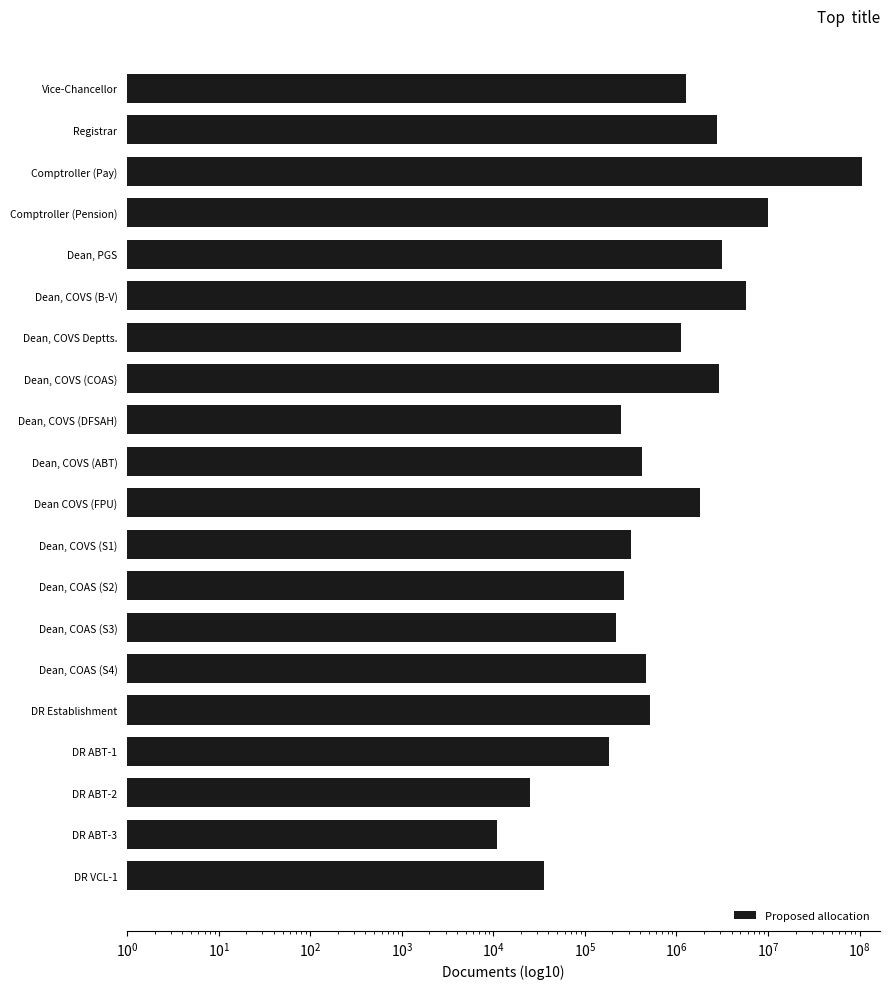

True or false: the data shows 1870229 at Vice-Chancellor.

False